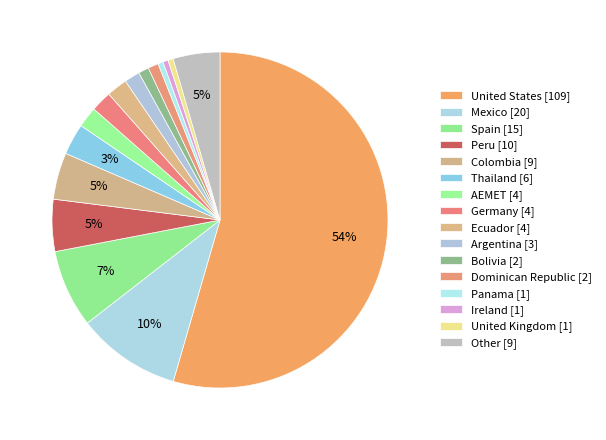

Count the number of slices in the pie.

16